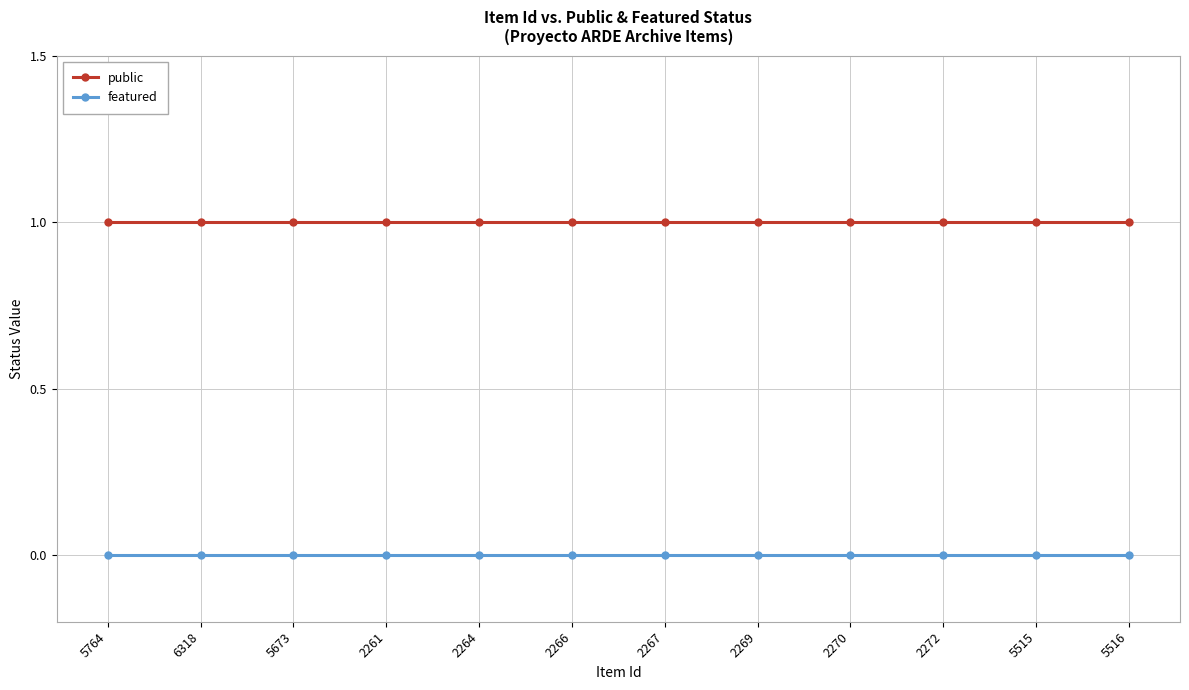

True or false: public and featured intersect in this chart.

False